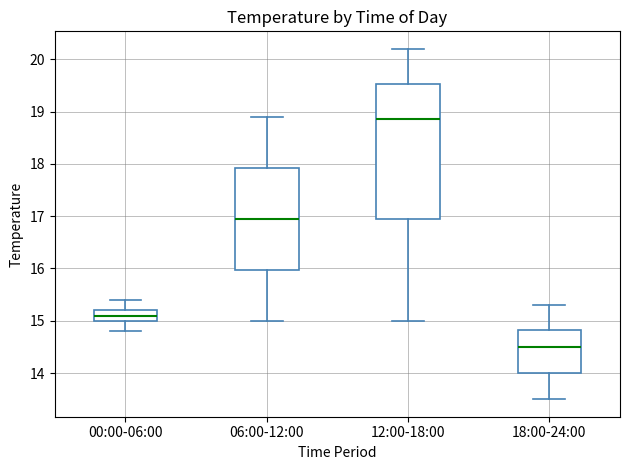

Reading left to right, read every box against the y-axis: the position of its median line, the range the box covers, and the ends of its whiskers. The values are not printed on the chart, so give them approximately, as read against the axis.

00:00-06:00: median 15.1, box 15.0 to 15.2, whiskers 14.8 to 15.4
06:00-12:00: median 17.0, box 16.0 to 17.9, whiskers 15.0 to 18.9
12:00-18:00: median 18.9, box 17.0 to 19.5, whiskers 15.0 to 20.2
18:00-24:00: median 14.5, box 14.0 to 14.8, whiskers 13.5 to 15.3